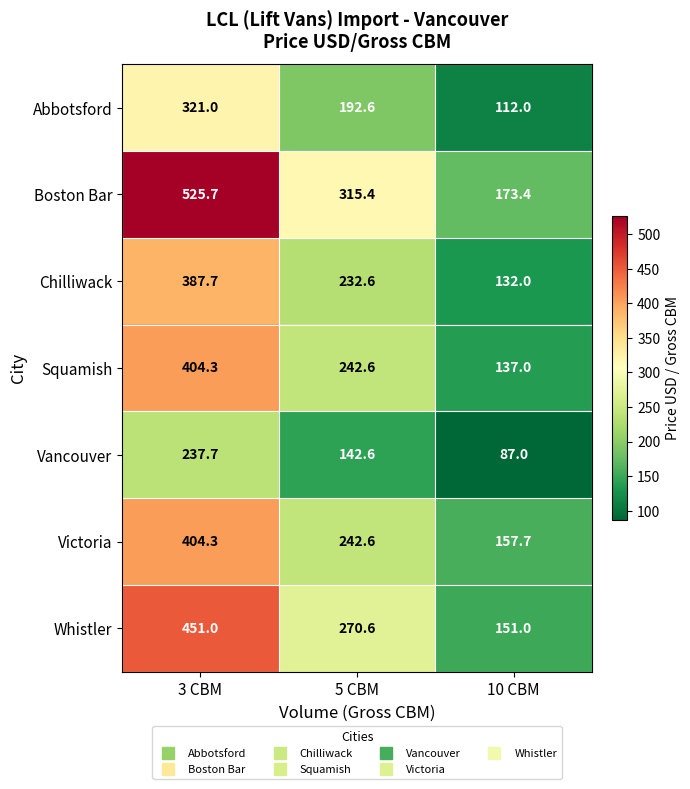

The Abbotsford series shows 112.0 at 10 CBM. True or false?

True